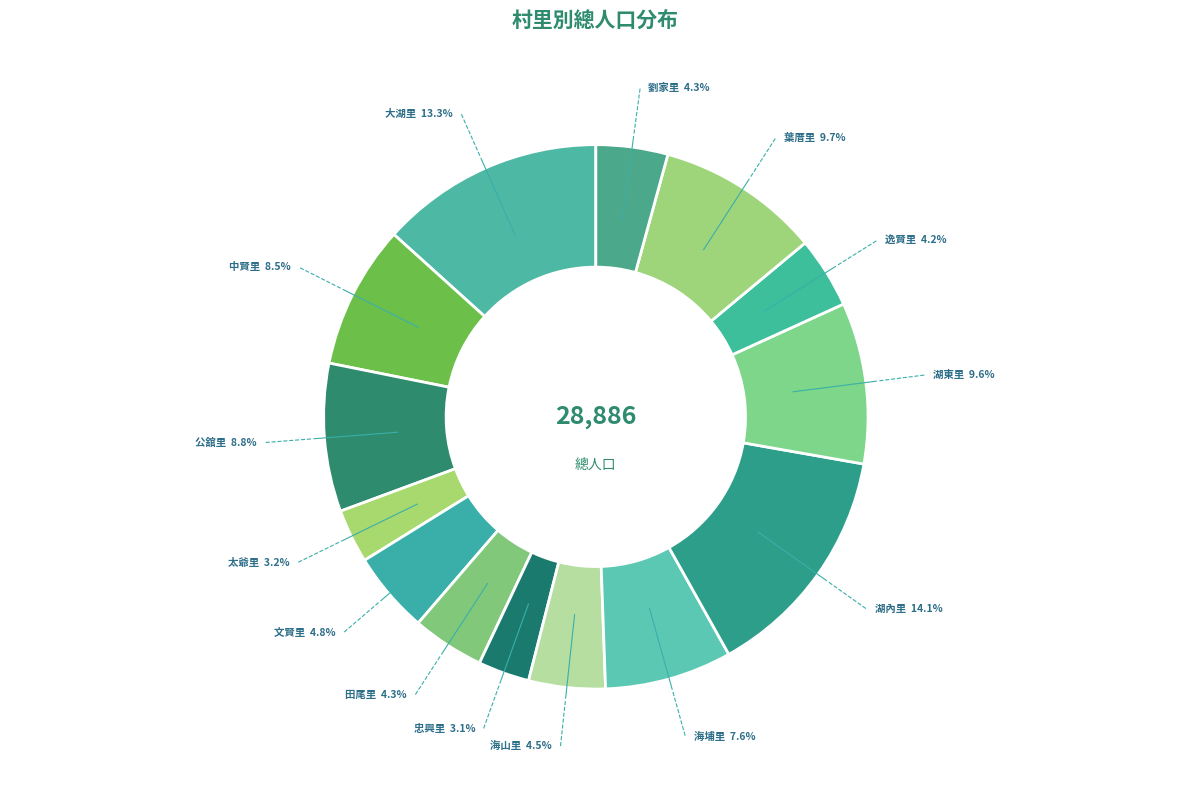

To the nearest percent, what percentage of the pie is 湖東里?

10%